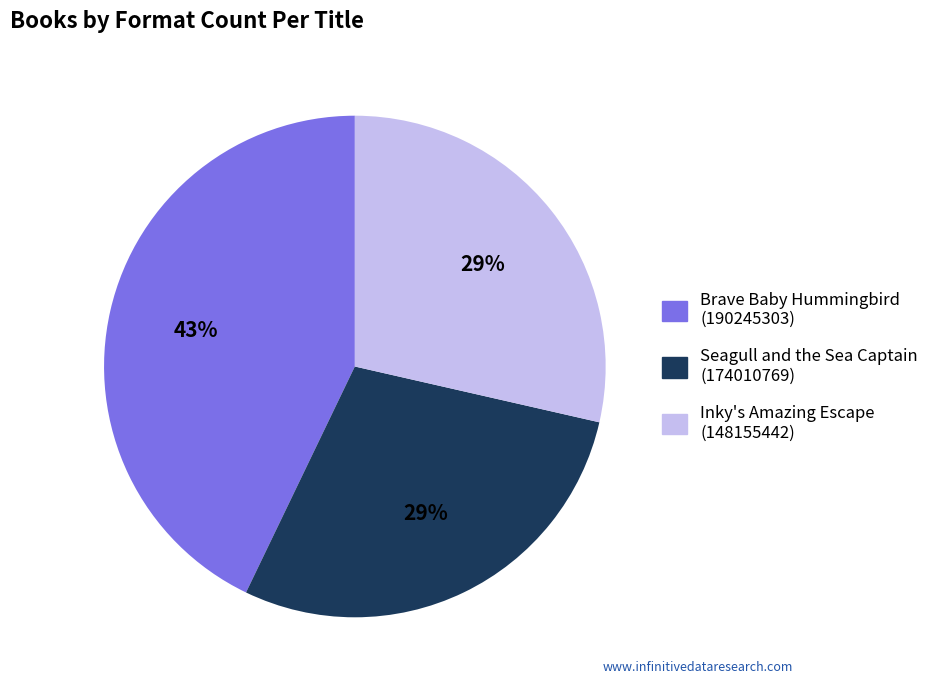

Count the number of slices in the pie.

3